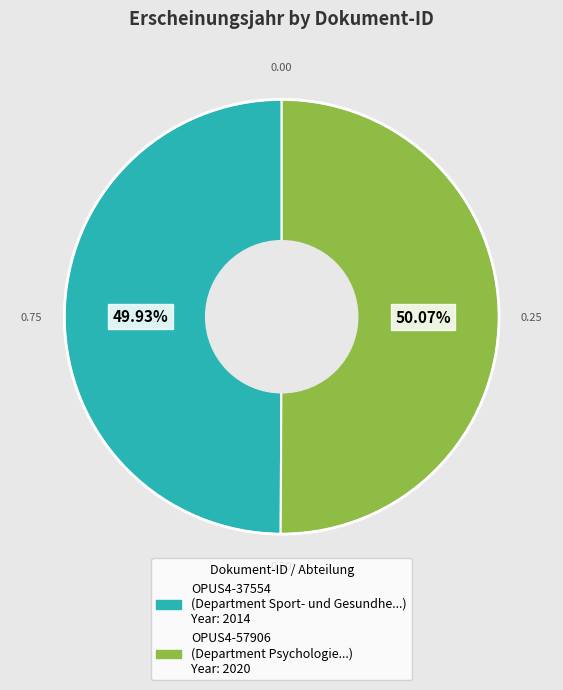

Is there a majority slice in this chart?

Yes